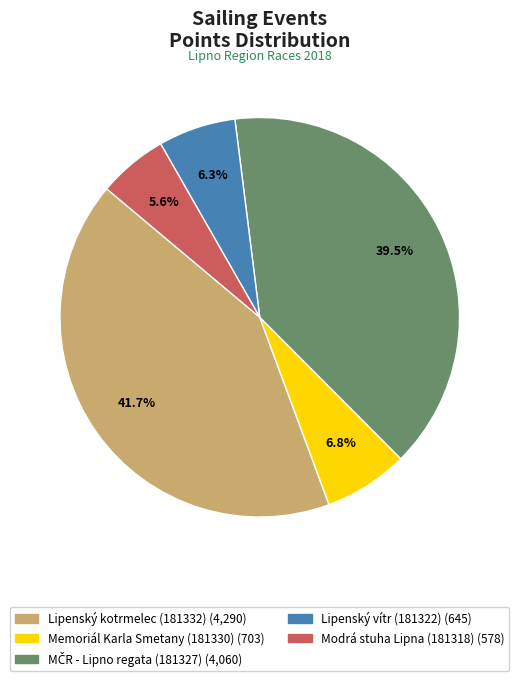

Is the sum of Memoriál Karla Smetany (181330) and Modrá stuha Lipna (181318) greater than half?

No